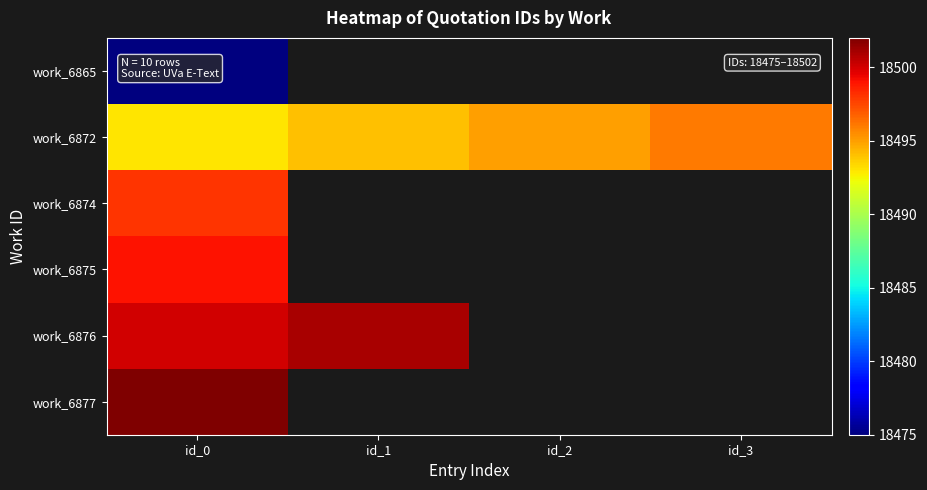

Reading right to left, list all the values displayed in this chart.

work_6865: id_3=0	id_2=0	id_1=0	id_0=18475
work_6872: id_3=18496	id_2=18495	id_1=18494	id_0=18493
work_6874: id_3=0	id_2=0	id_1=0	id_0=18498
work_6875: id_3=0	id_2=0	id_1=0	id_0=18499
work_6876: id_3=0	id_2=0	id_1=18501	id_0=18500
work_6877: id_3=0	id_2=0	id_1=0	id_0=18502